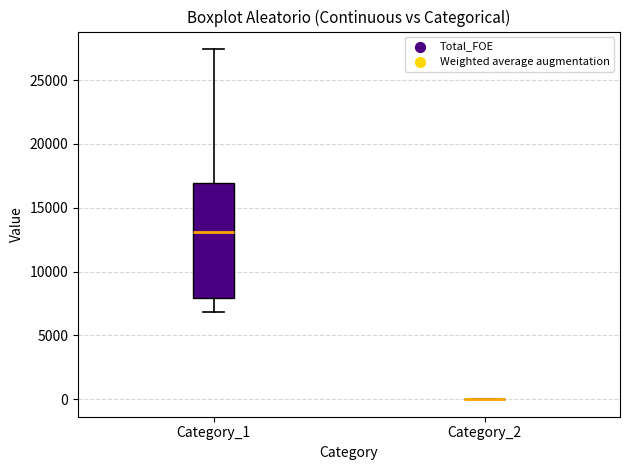

Which box is the tallest, from its lower edge to its upper edge?

Category_1